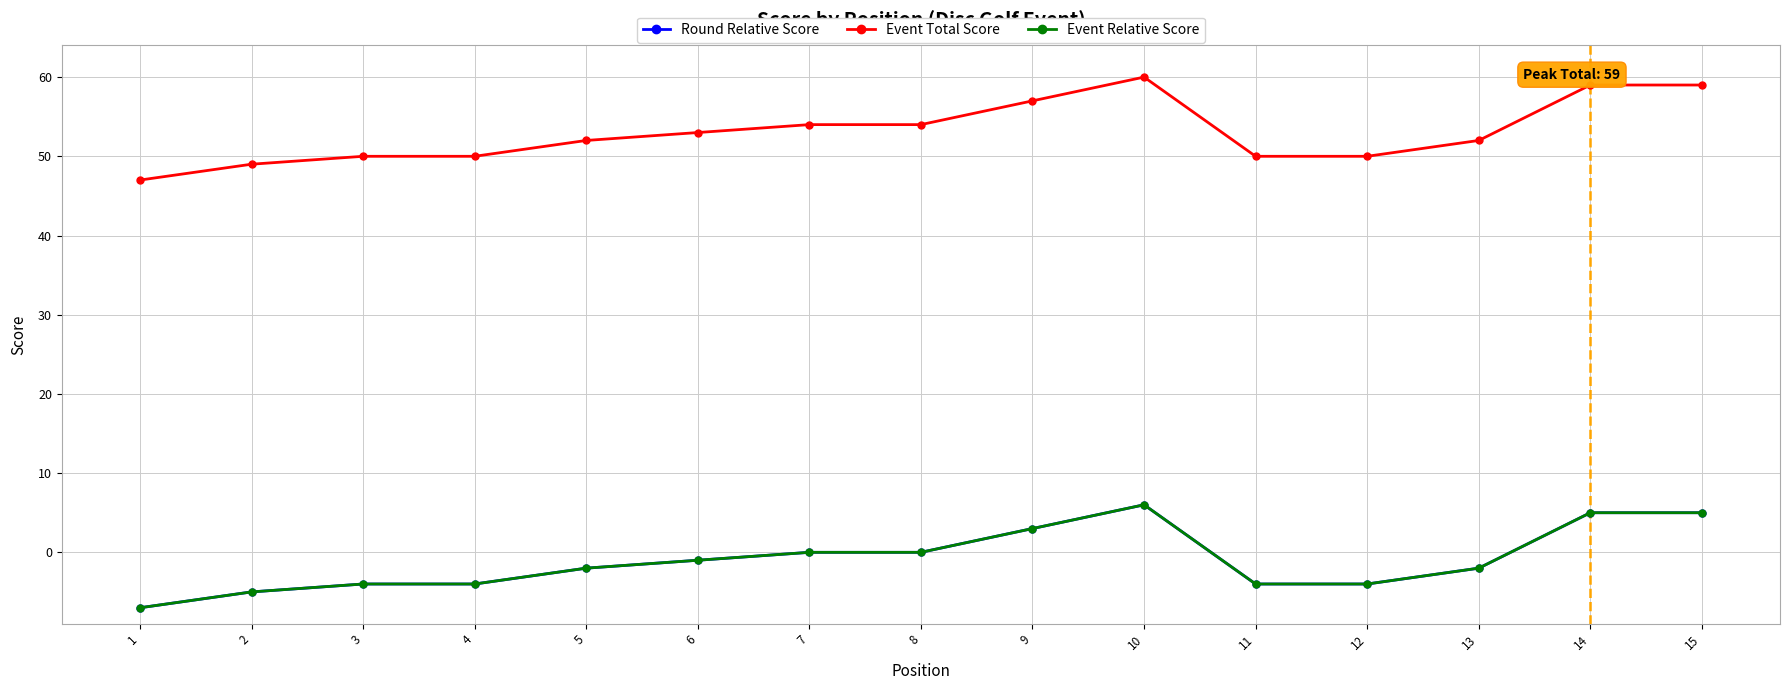

Does the chart have visible grid lines?

Yes